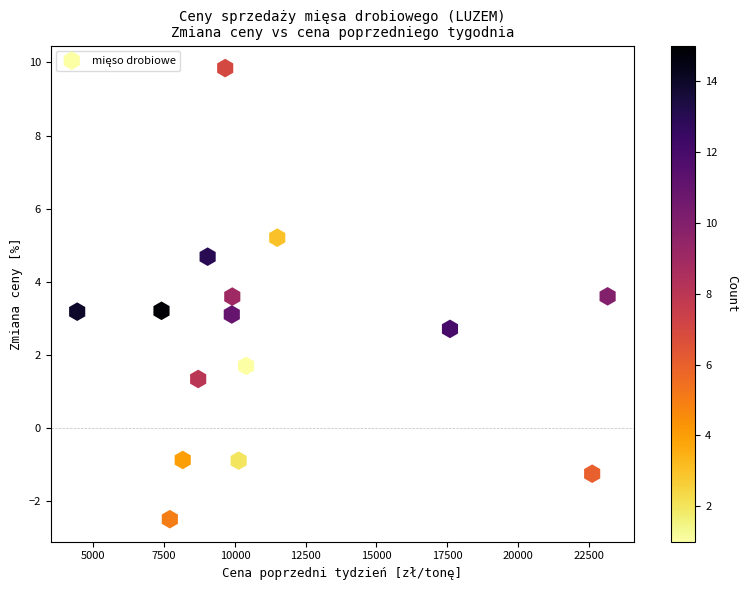

What is the range of X values (max minus min)?

18746.8